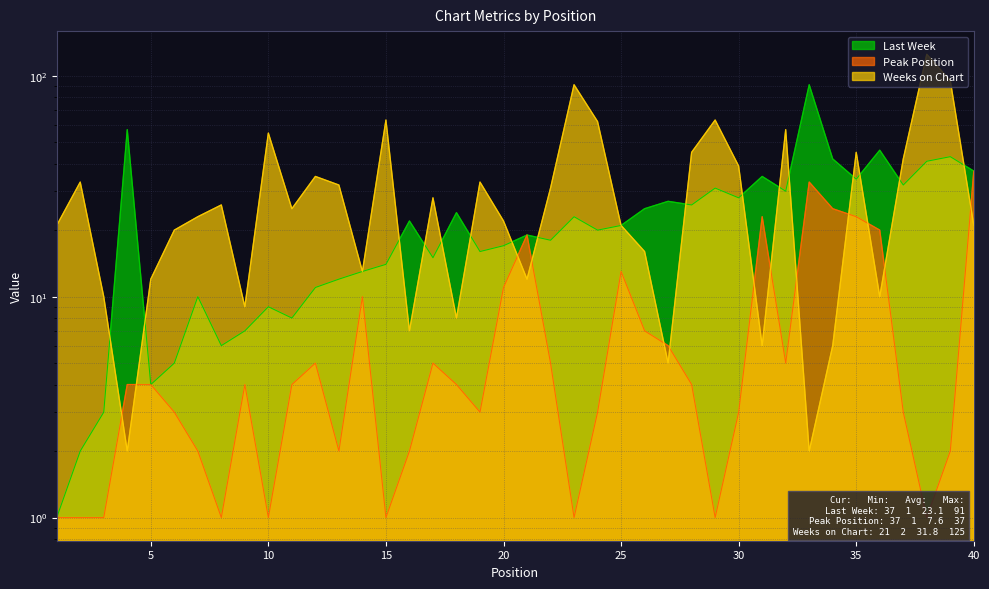

Where is Peak Position nearest to the value 19?

21